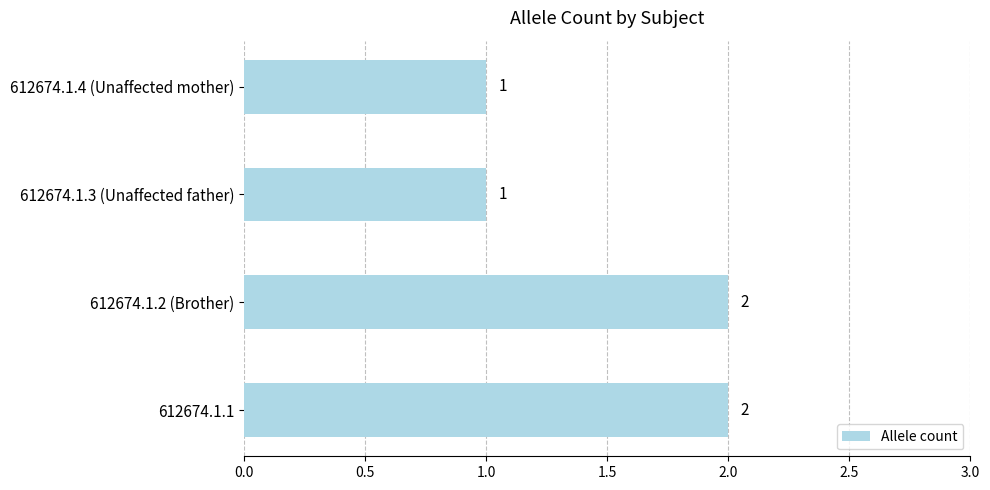

Count the values in the range 1 to 2.

4